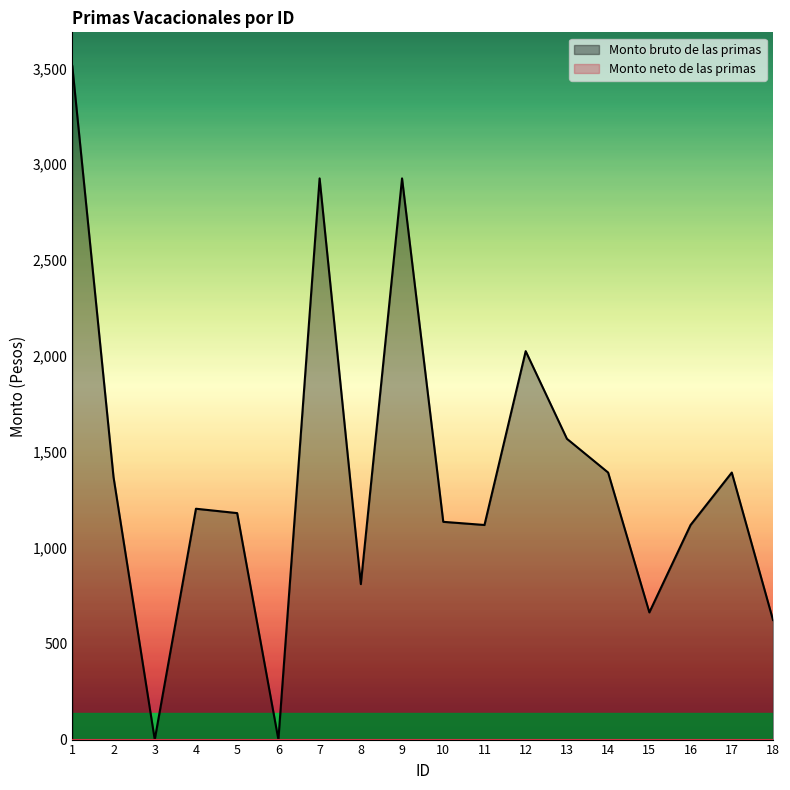

Which label corresponds to the smallest value in the chart?

3